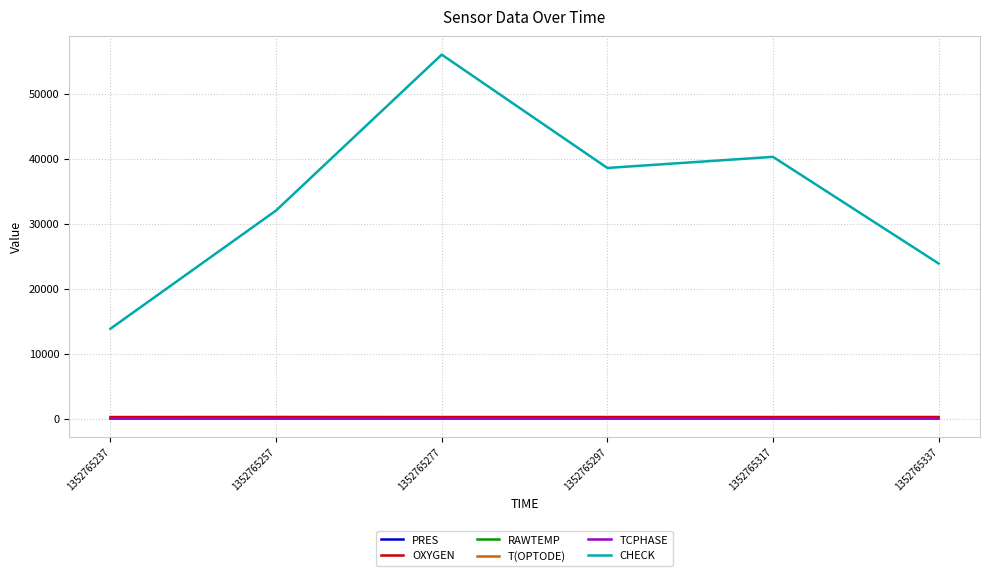

Is the value of CHECK at 1352765237 greater than the value of T(OPTODE) at 1352765257?

Yes